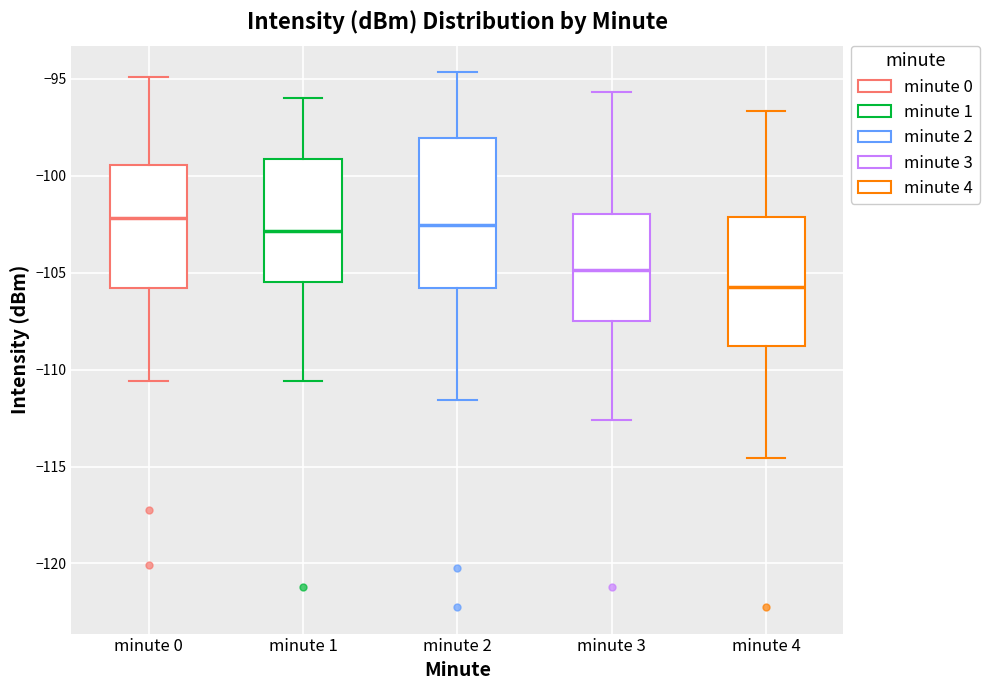

Reading left to right, transcribe this box plot: for each box, give where its median line is, the range the box spans, and where its two whiskers end, as read against the y-axis. The values are not printed on the chart, so give them approximately, as read against the axis.

minute 0: median -102.0, box -106.0 to -99.5, whiskers -110.5 to -95.0
minute 1: median -103.0, box -105.5 to -99.0, whiskers -110.5 to -96.0
minute 2: median -102.5, box -106.0 to -98.0, whiskers -111.5 to -94.5
minute 3: median -105.0, box -107.5 to -102.0, whiskers -112.5 to -95.5
minute 4: median -105.5, box -109.0 to -102.0, whiskers -114.5 to -96.5